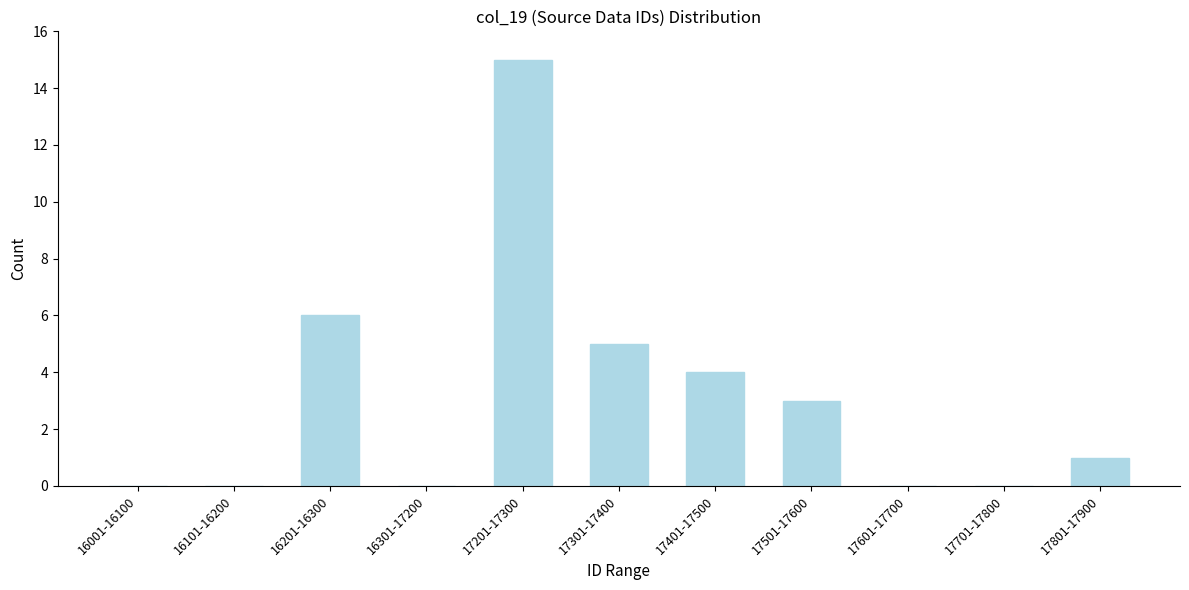

Reading left to right, extract all data points from this chart.

16001-16100=0	16101-16200=0	16201-16300=6	16301-17200=0	17201-17300=15	17301-17400=5	17401-17500=4	17501-17600=3	17601-17700=0	17701-17800=0	17801-17900=1